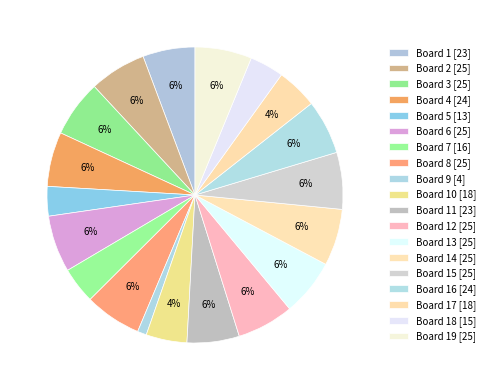

Count the number of slices in the pie.

19